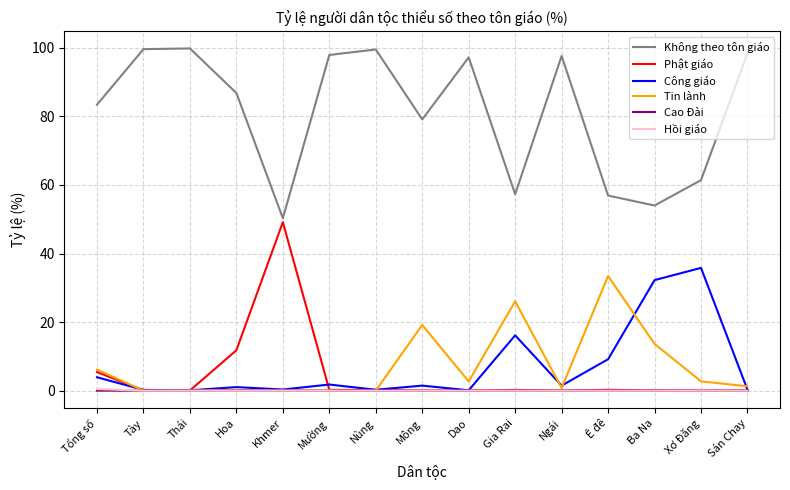

Is it true that Không theo tôn giáo equals 82.7 at Khmer?

False